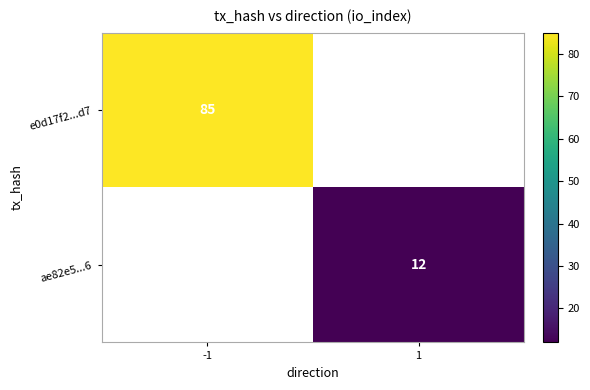

True or false: e0d17f2...d7 has a value of 44 at -1.

False